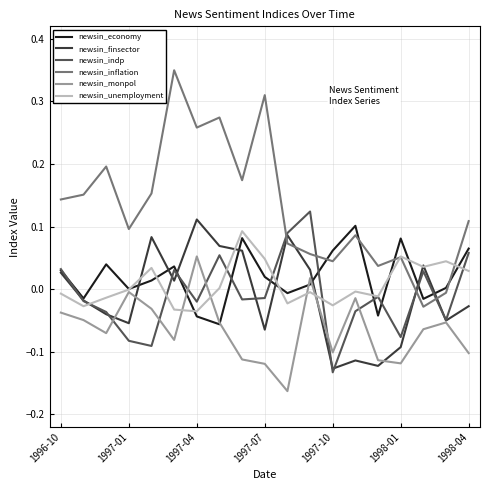

True or false: newsin_economy and newsin_inflation intersect in this chart.

True